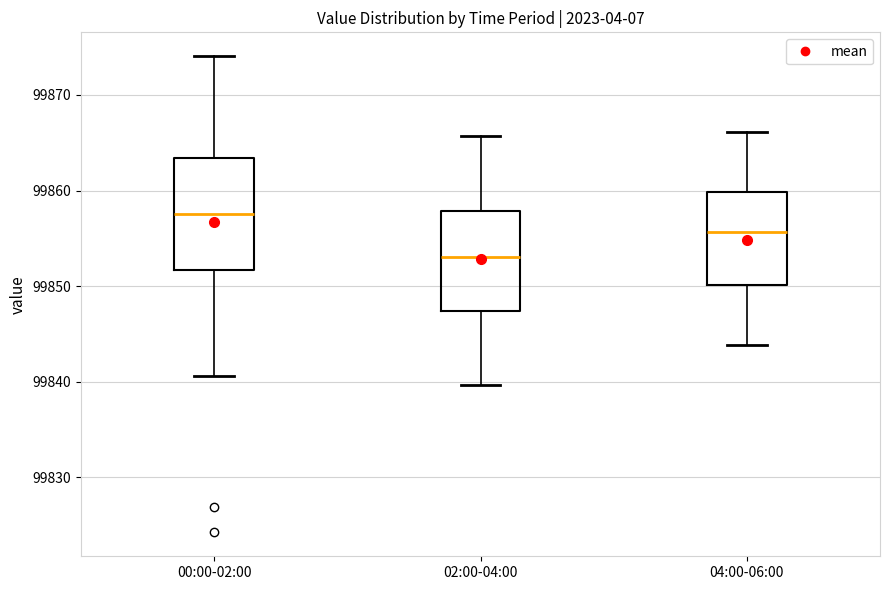

Where is the upper edge of the box for 04:00-06:00 on the y-axis? The values are not printed on the chart, so give them approximately, as read against the axis.

99860